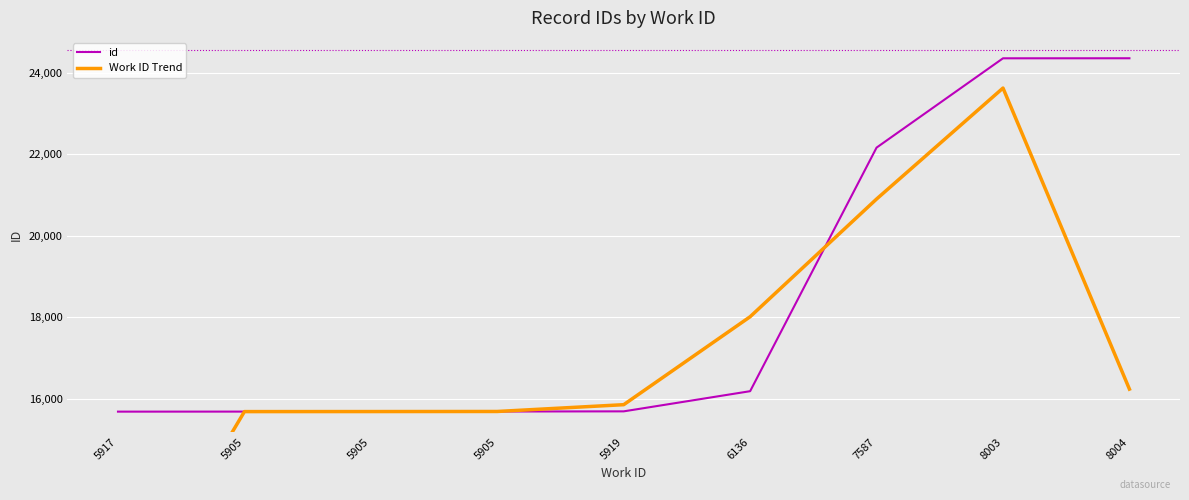

What is the sum of the Work ID Trend values at 5919 and 5905?

31545.7